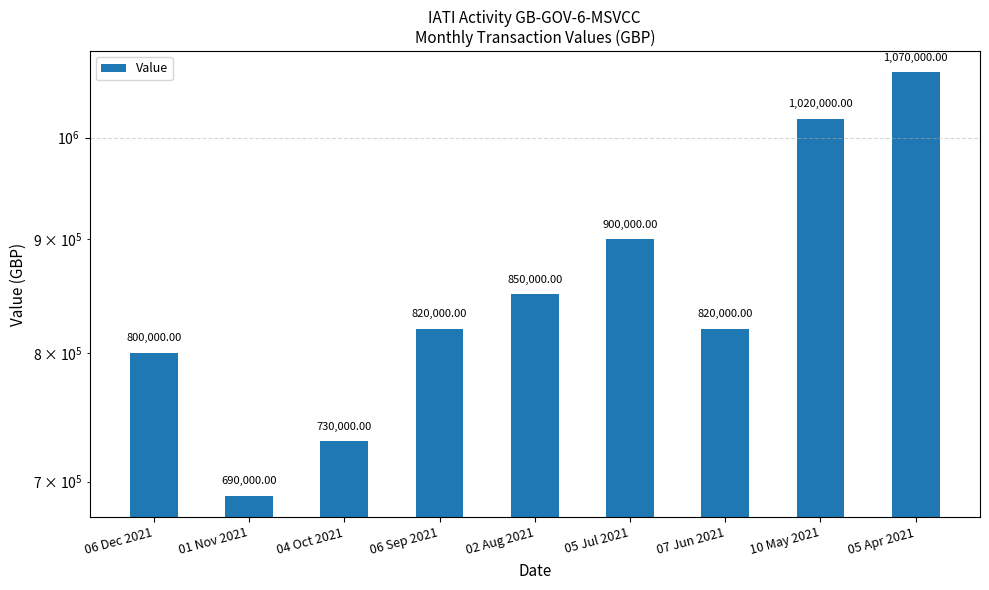

Which category has the lowest value across all series?

01 Nov 2021